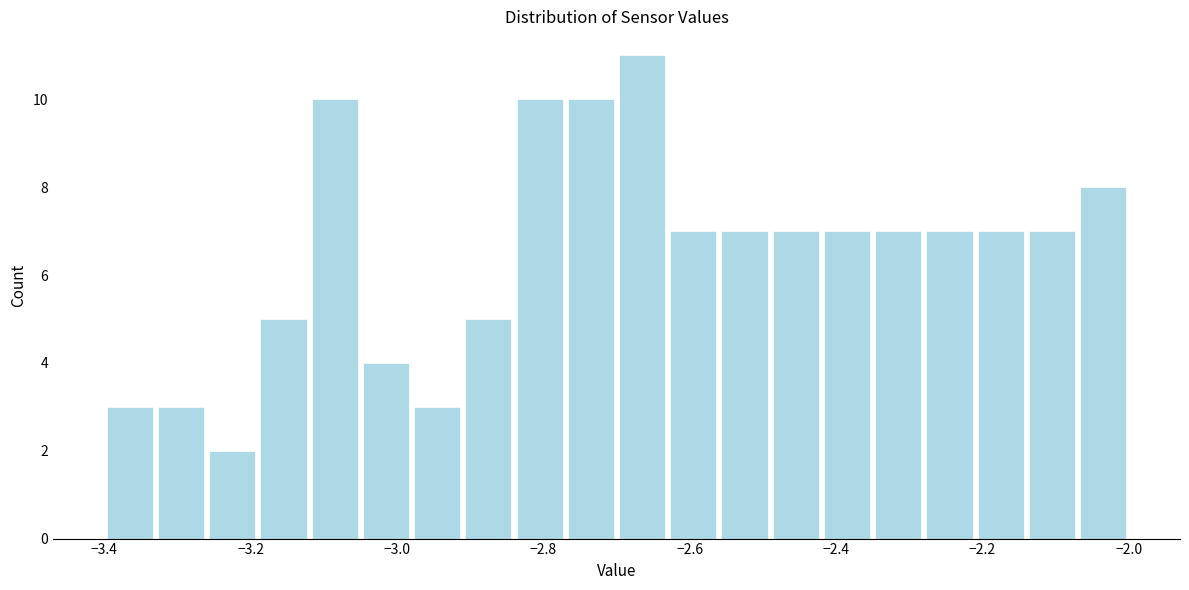

Read against the x-axis, roughly where is the centre of the tallest bar?

-2.66